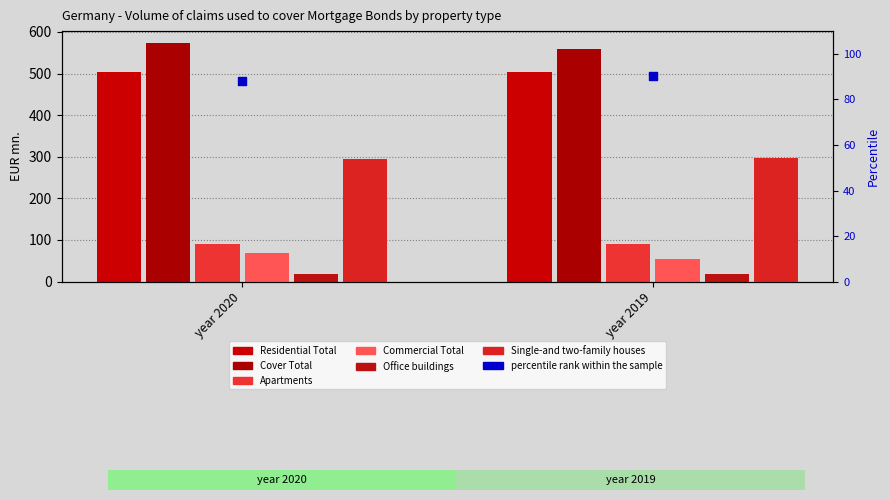

What is the total value across all series at year 2020?

1547.8